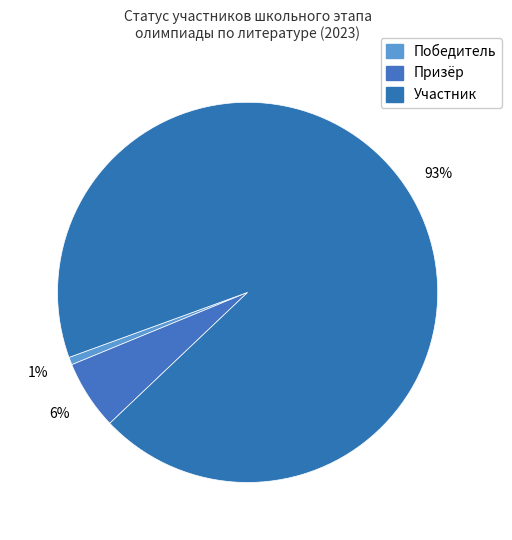

How many slices are in this pie chart?

3